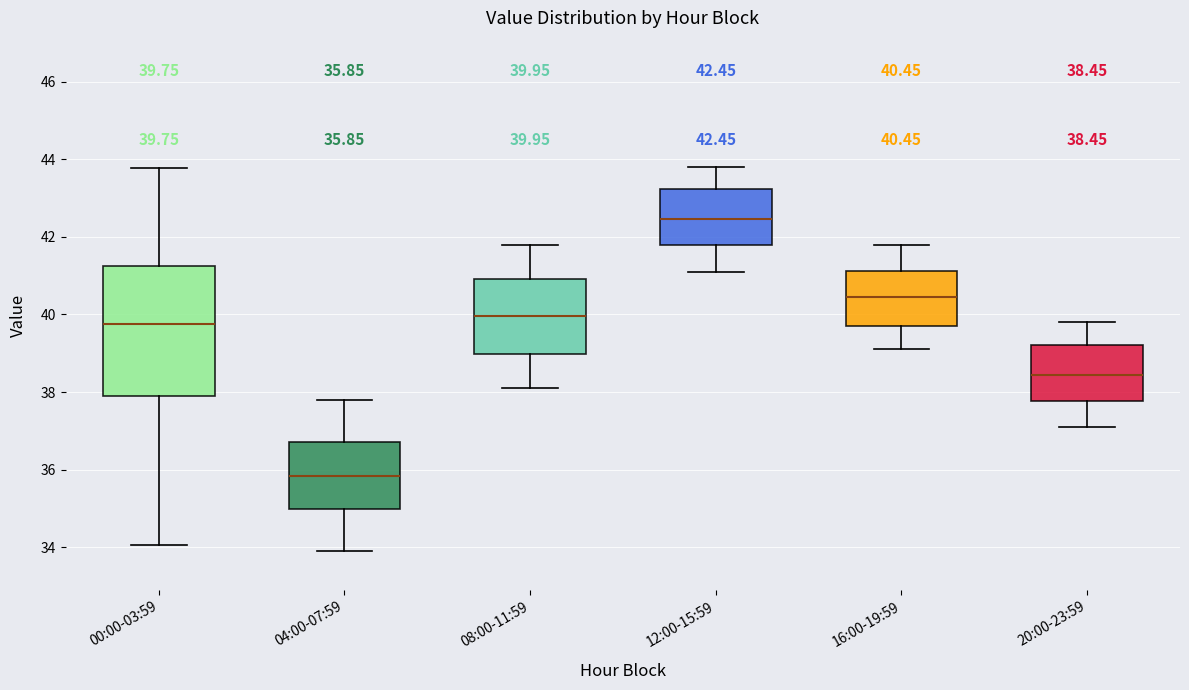

Which box's median line is the lowest?

04:00-07:59